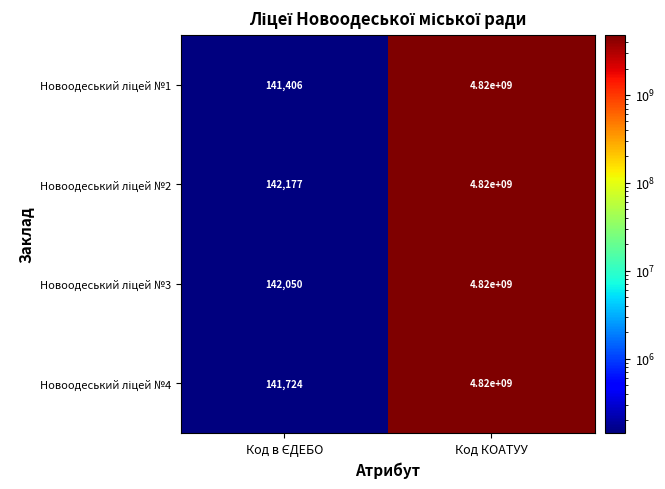

What is the smallest value displayed?

141406